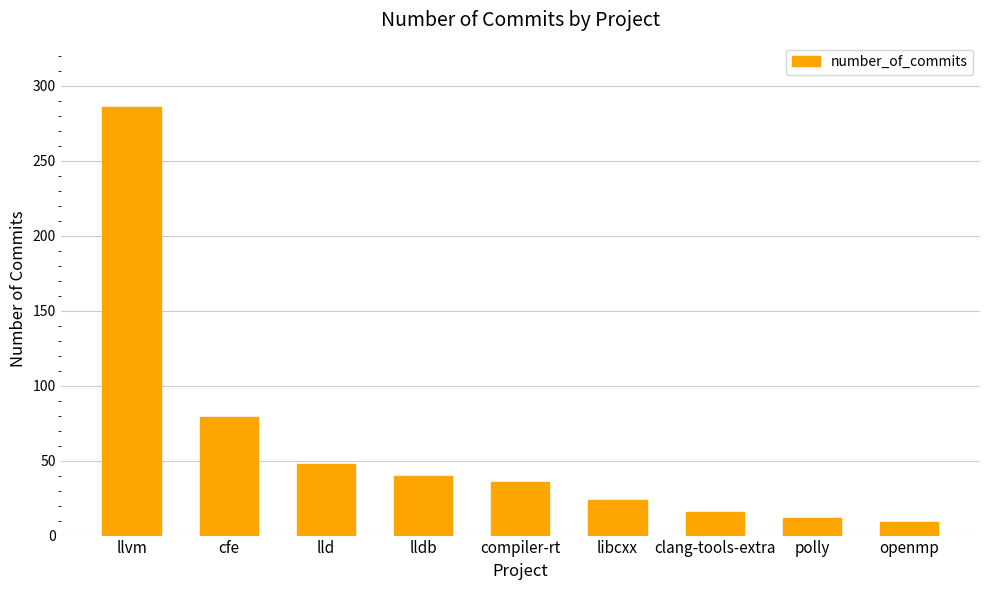

The chart shows a value of 14 at lldb. True or false?

False